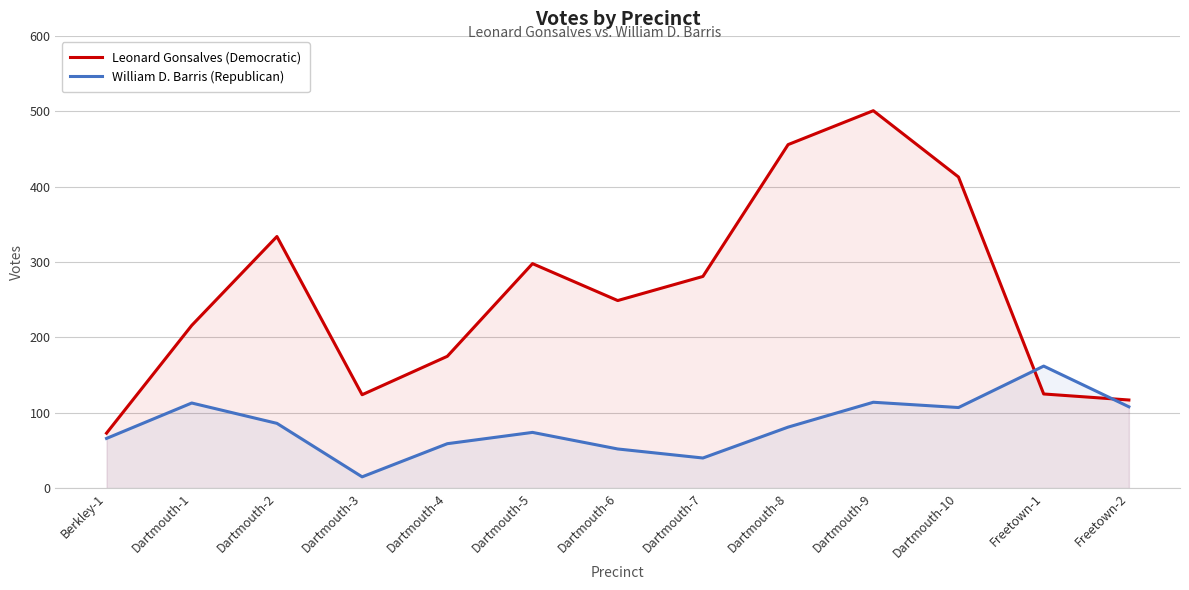

What is the sum of the Leonard Gonsalves (Democratic) values at Dartmouth-10 and Freetown-2?

530